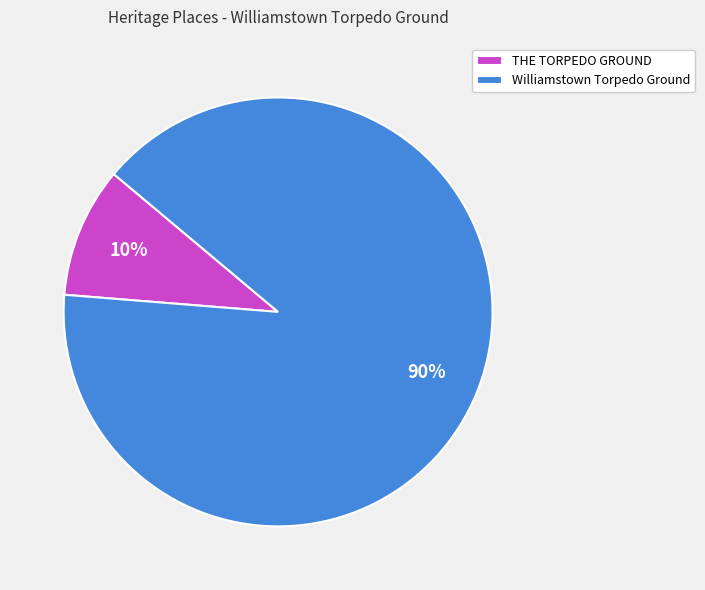

True or false: Williamstown Torpedo Ground accounts for 99% of the total.

False